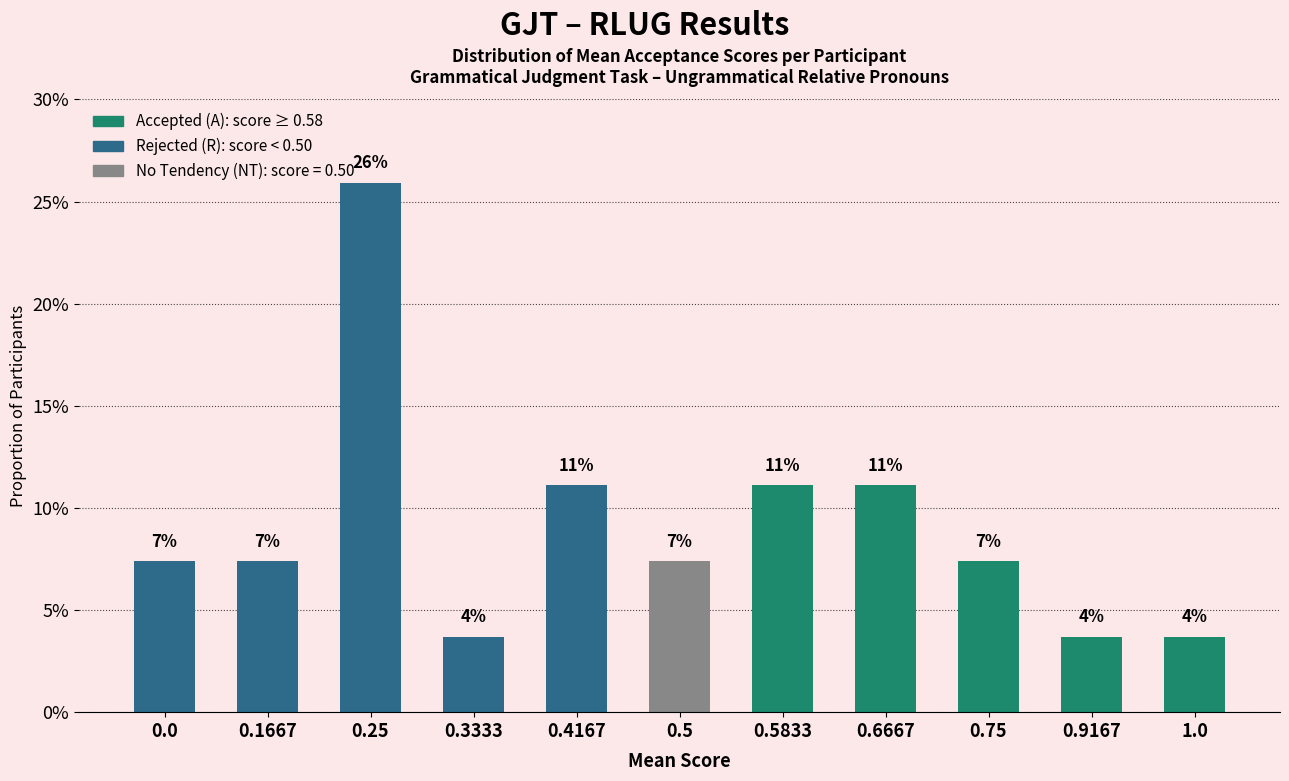

Are the bars grouped side by side (vs. stacked)?

No